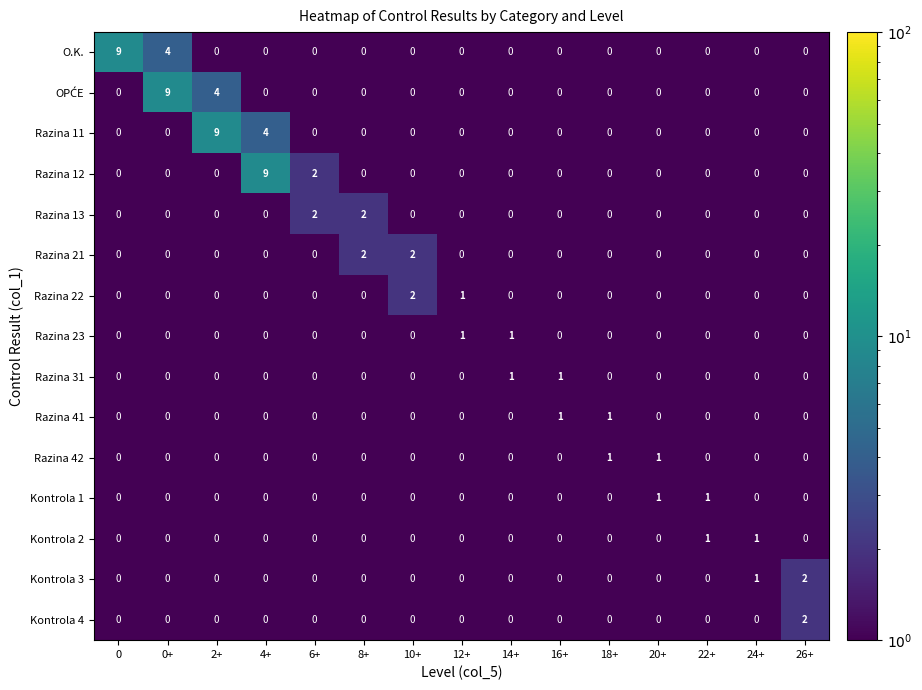

What is the greatest value displayed?

9